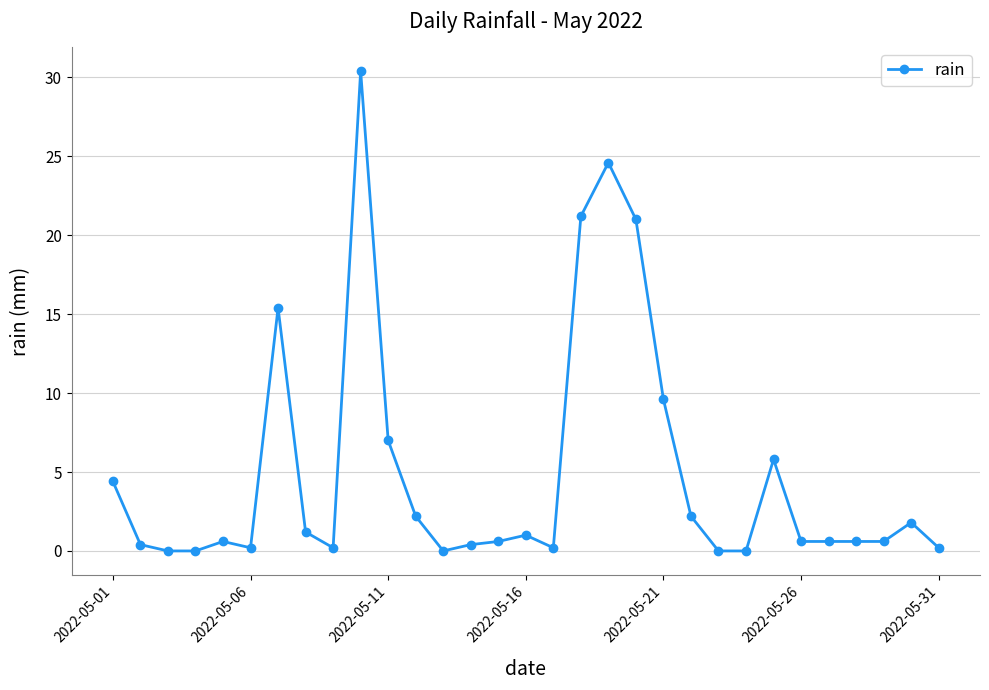

What is the value of the 20th point from the left?

21.0